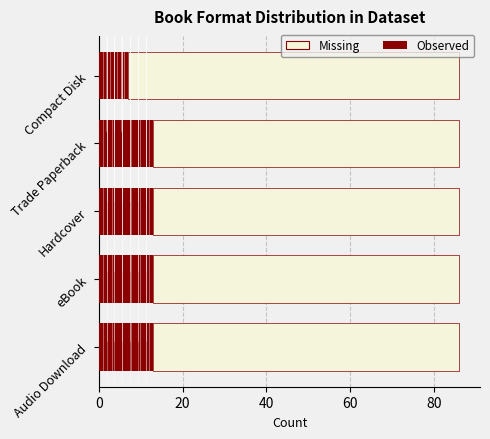

What are all the series names shown in the legend?

Missing, Observed